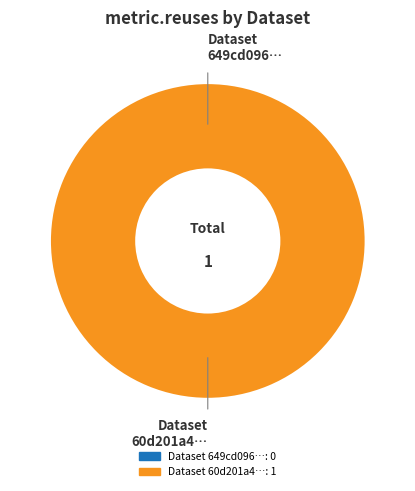

To the nearest percent, what portion does 60d201a40781901deb633265 represent?

100%